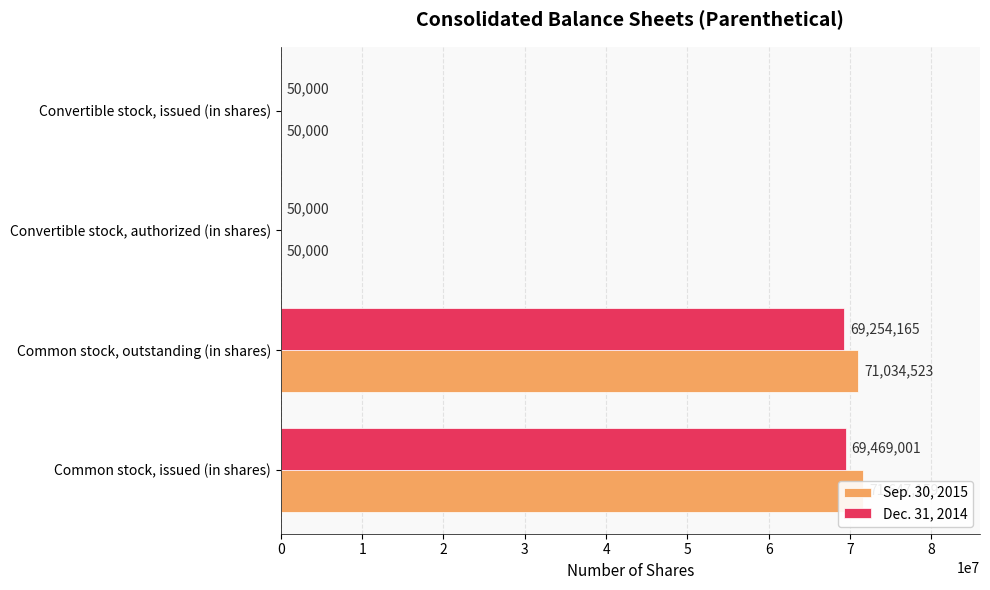

The value of Dec. 31, 2014 at 0 is 69469001. True or false?

True